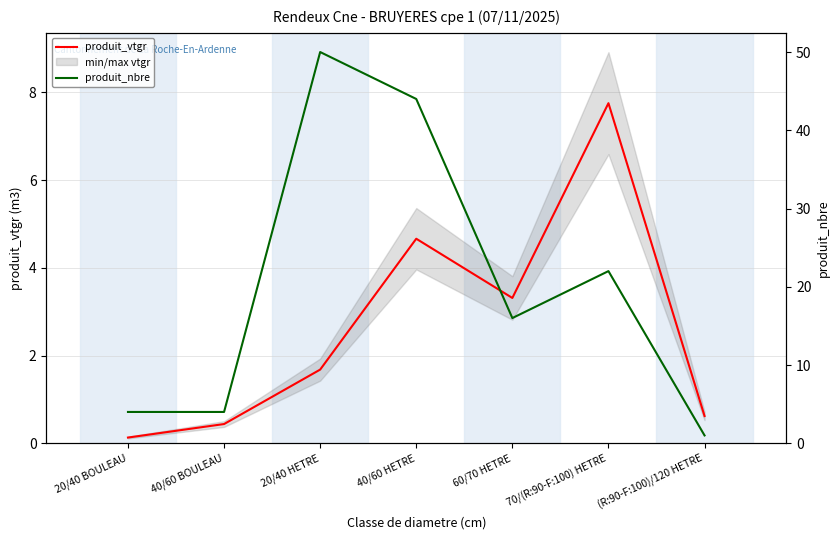

What is the difference between the maximum and second lowest values in the produit_vtgr series?

7.3